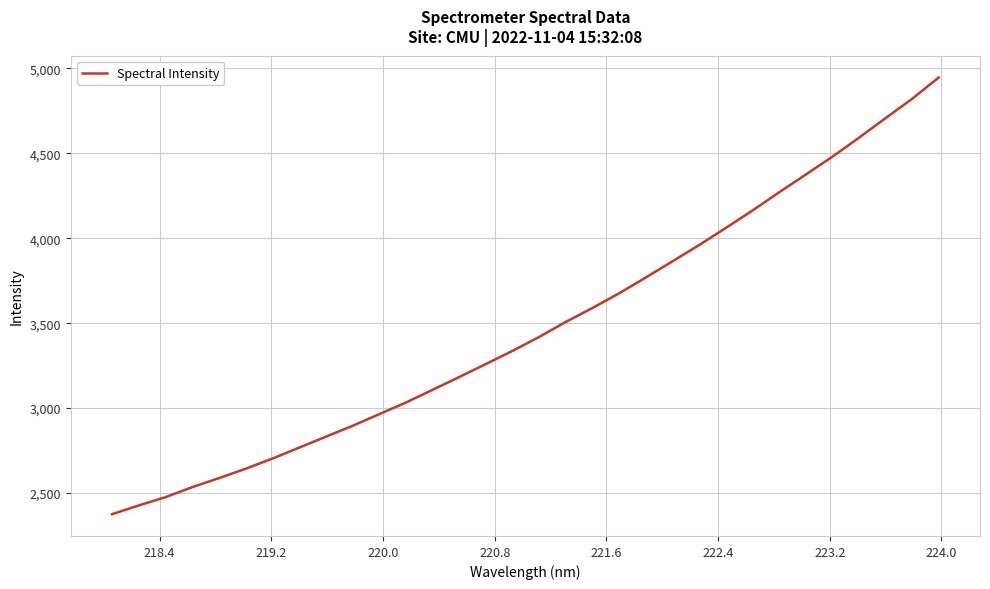

What is the maximum value shown in the chart?

4946.1